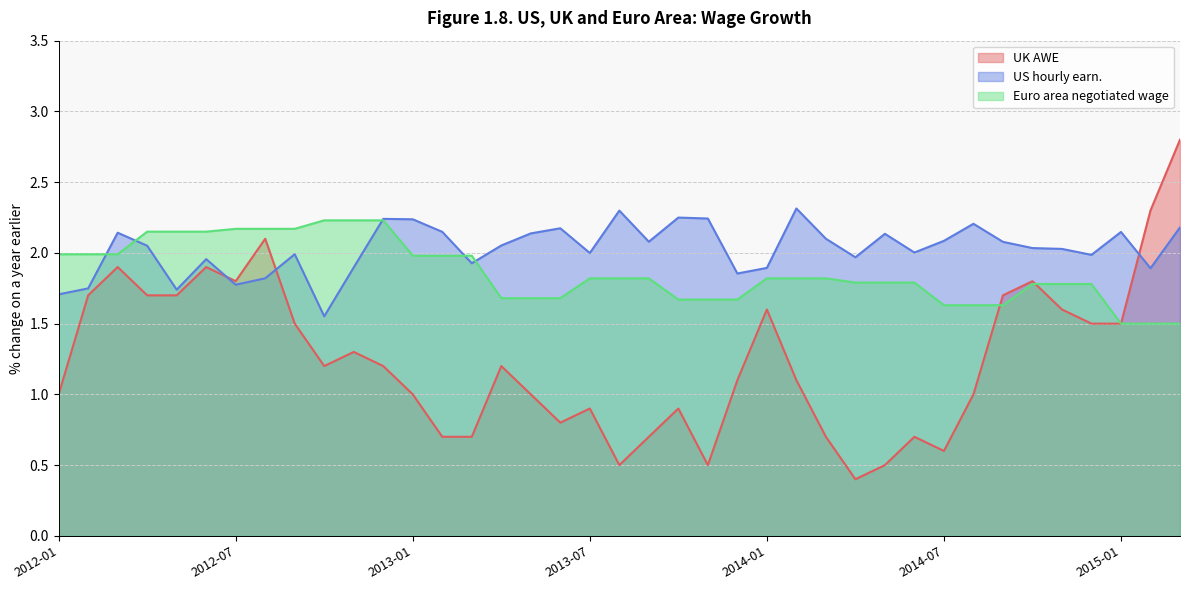

Reading left to right, what are all the values shown in this chart?

UK AWE: 1.0	1.7	1.9	1.7	1.7	1.9	1.8	2.1	1.5	1.2	1.3	1.2	1.0	0.7	0.7	1.2	1.0	0.8	0.9	0.5	0.7	0.9	0.5	1.1	1.6	1.1	0.7	0.4	0.5	0.7	0.6	1.0	1.7	1.8	1.6	1.5	1.5	2.3	2.8
US hourly earn.: 1.7	1.7	2.1	2.1	1.7	2.0	1.8	1.8	2.0	1.6	1.9	2.2	2.2	2.1	1.9	2.1	2.1	2.2	2.0	2.3	2.1	2.2	2.2	1.9	1.9	2.3	2.1	2.0	2.1	2.0	2.1	2.2	2.1	2.0	2.0	2.0	2.1	1.9	2.2
Euro area negotiated wage: 2.0	2.0	2.0	2.1	2.1	2.1	2.2	2.2	2.2	2.2	2.2	2.2	2.0	2.0	2.0	1.7	1.7	1.7	1.8	1.8	1.8	1.7	1.7	1.7	1.8	1.8	1.8	1.8	1.8	1.8	1.6	1.6	1.6	1.8	1.8	1.8	1.5	1.5	1.5